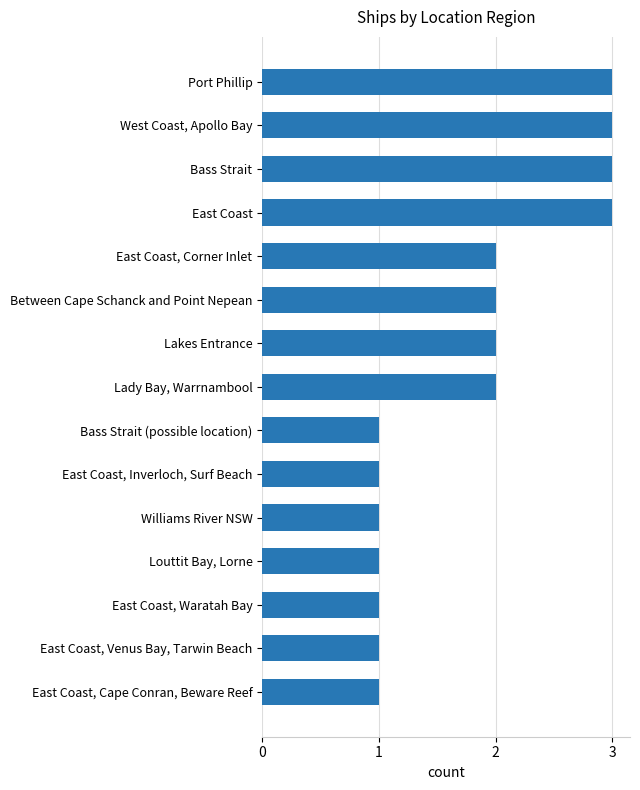

What is the ratio of the value at Lady Bay, Warrnambool to the value at West Coast, Apollo Bay?

0.7